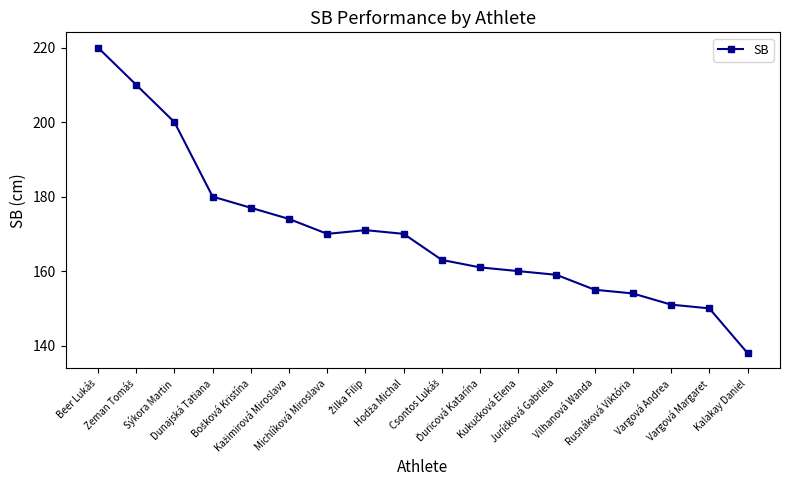

How many interior local valleys (lower than both neighbors) does the data have?

1